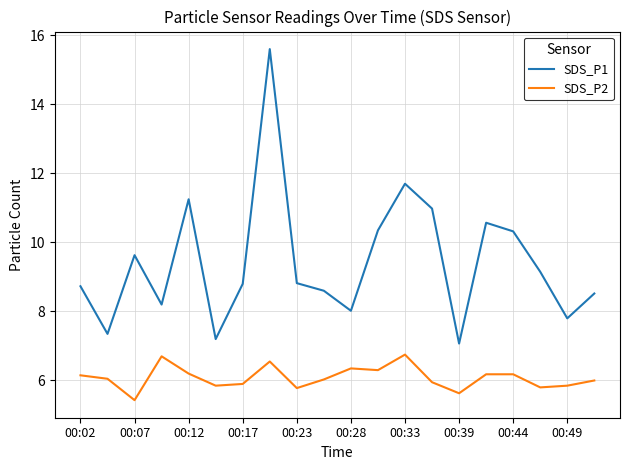

Which series has the largest total across all categories?

SDS_P1